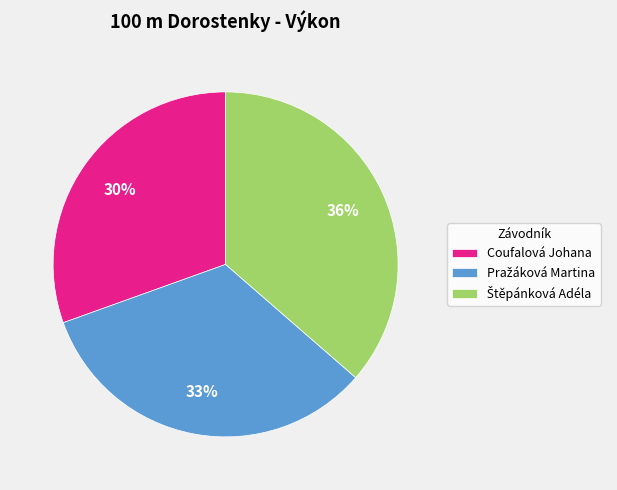

To the nearest percent, what is the average slice percentage?

33%